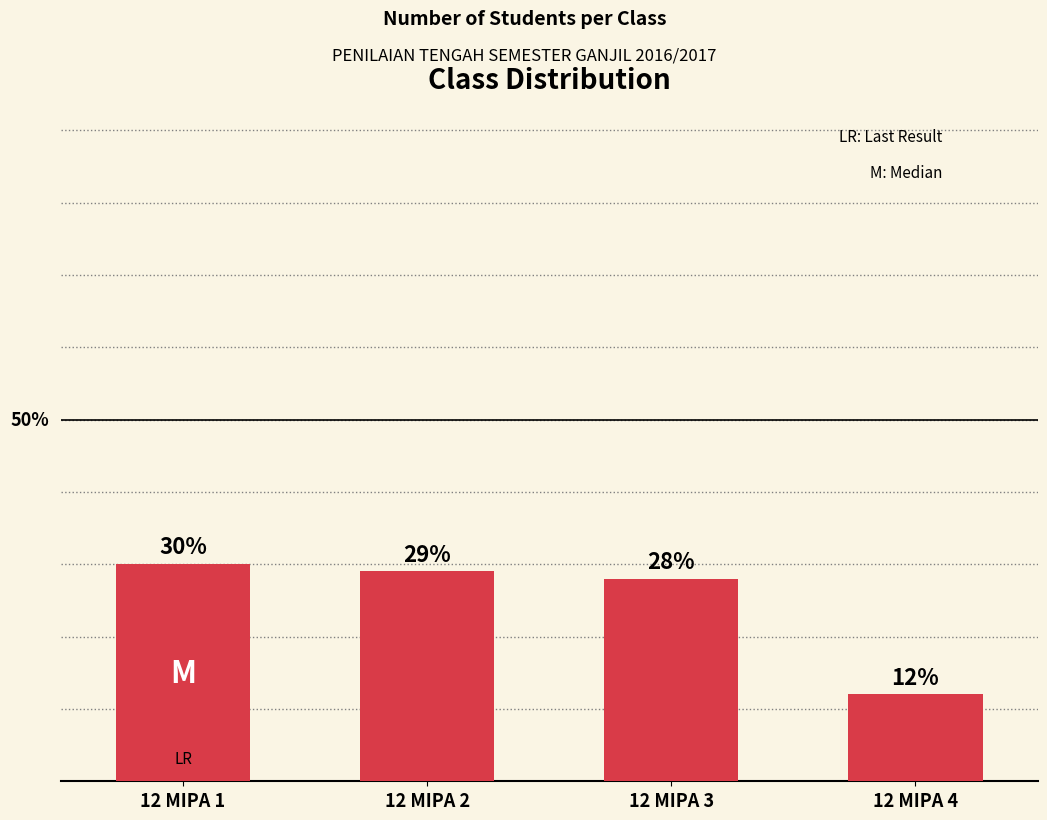

Which label corresponds to the largest value in the chart?

12 MIPA 1